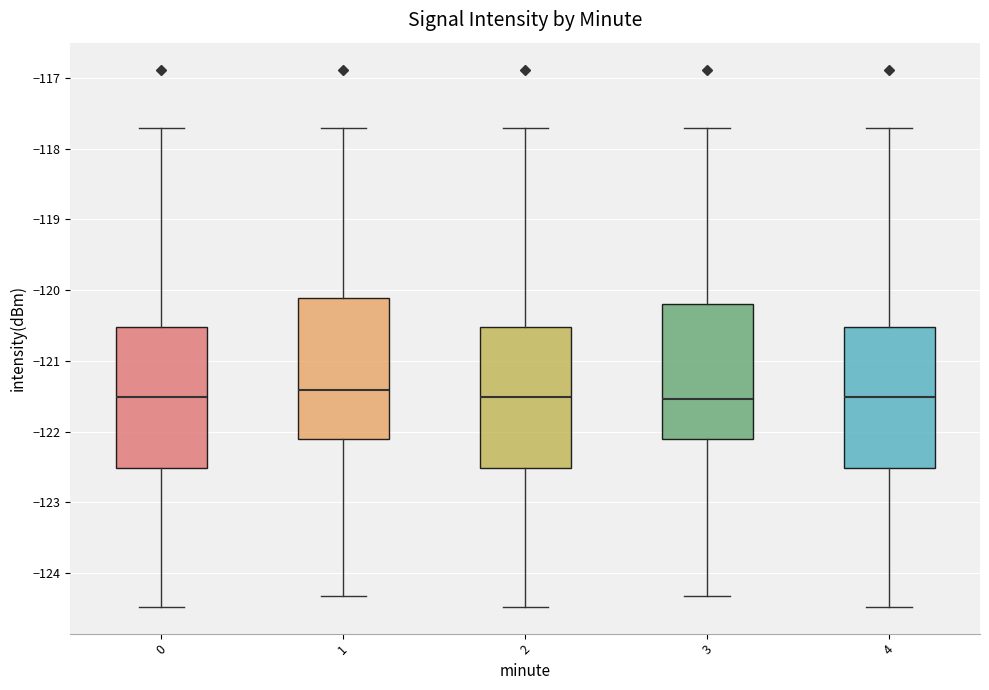

Reading left to right, transcribe this box plot: for each box, give where its median line is, the range the box spans, and where its two whiskers end, as read against the y-axis. The values are not printed on the chart, so give them approximately, as read against the axis.

0: median -121.5, box -122.5 to -120.5, whiskers -124.5 to -117.7
1: median -121.4, box -122.1 to -120.1, whiskers -124.3 to -117.7
2: median -121.5, box -122.5 to -120.5, whiskers -124.5 to -117.7
3: median -121.5, box -122.1 to -120.2, whiskers -124.3 to -117.7
4: median -121.5, box -122.5 to -120.5, whiskers -124.5 to -117.7